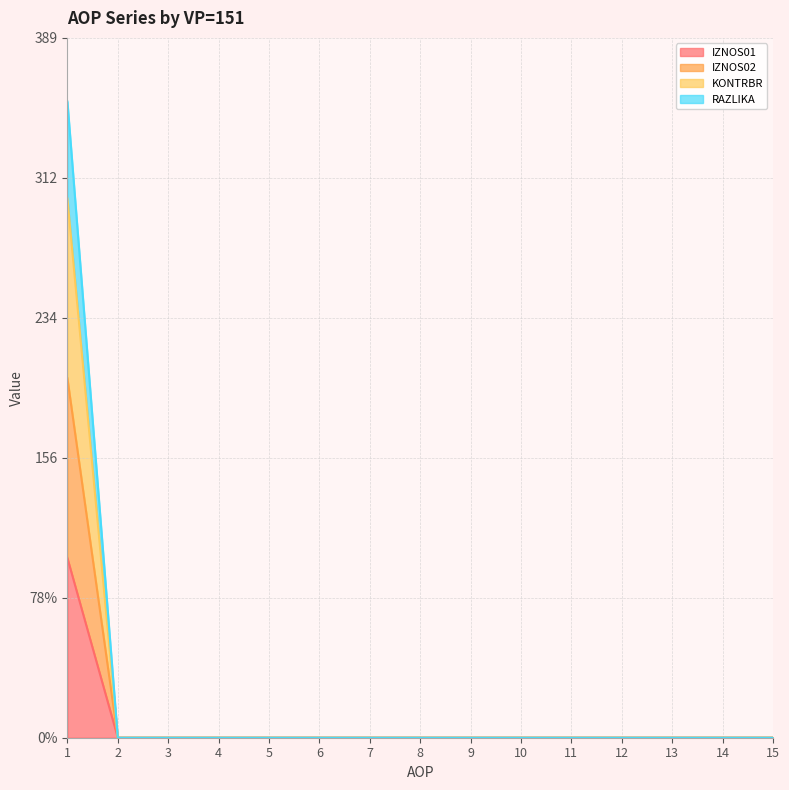

List the series in order of their overall mean, lowest first.

IZNOS01, IZNOS02, KONTRBR, RAZLIKA